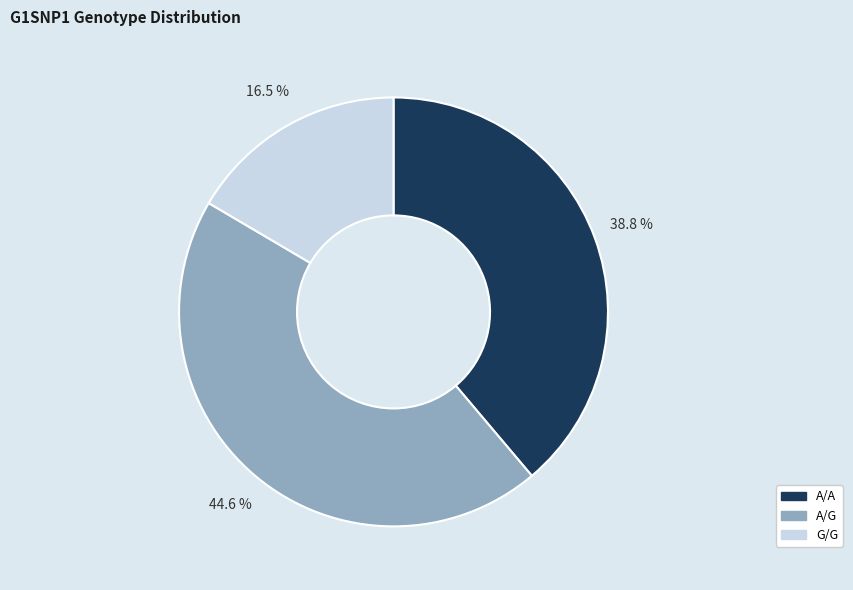

Count the number of slices in the pie.

3